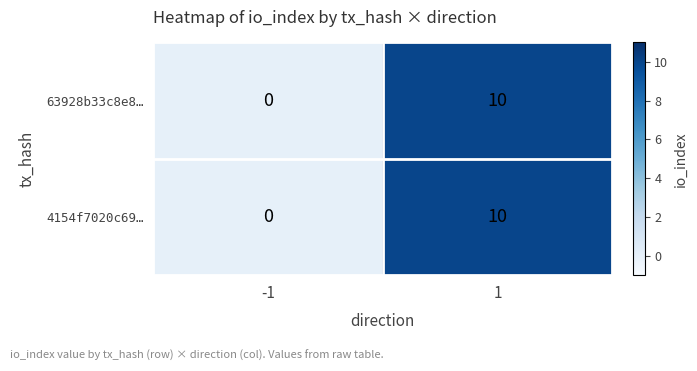

The value of 63928b33c8e8… at 1 is 2. True or false?

False